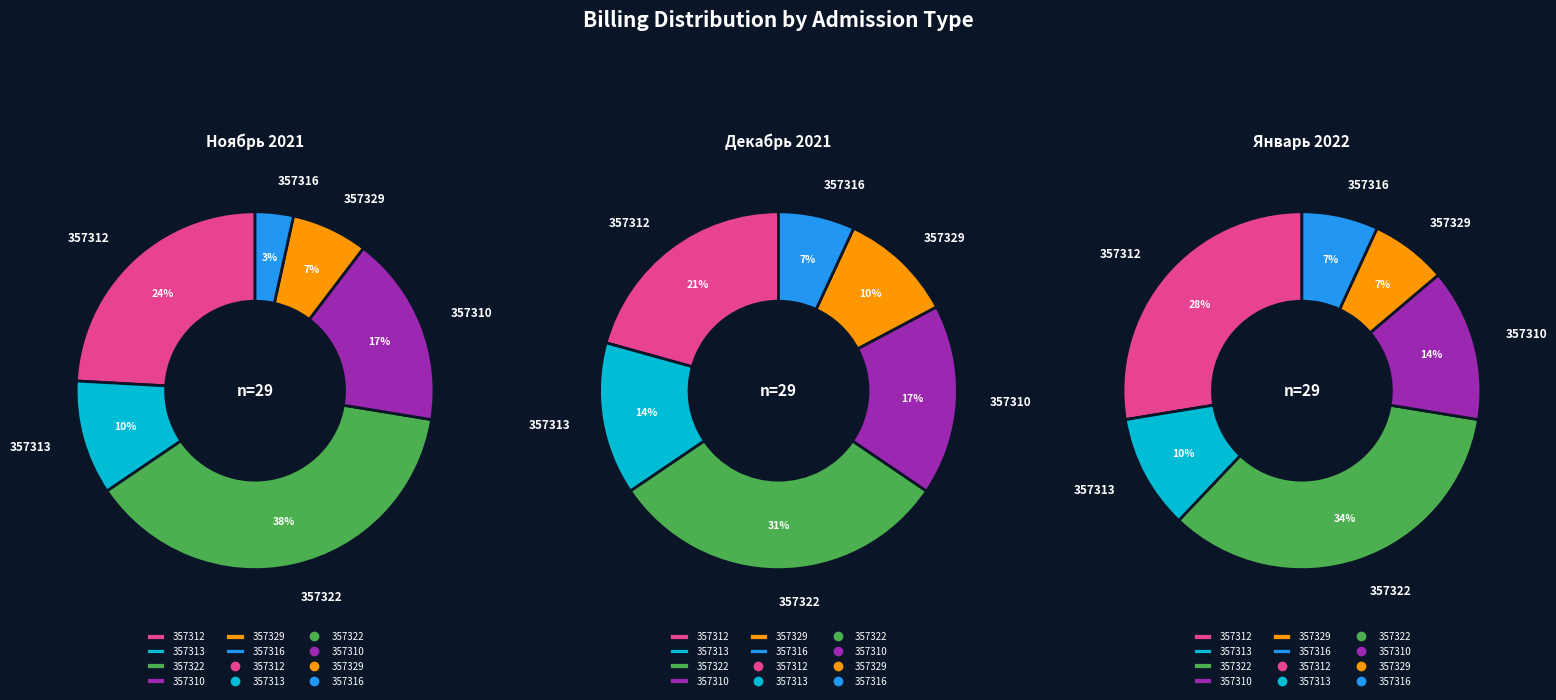

How many segments does this pie chart have?

6